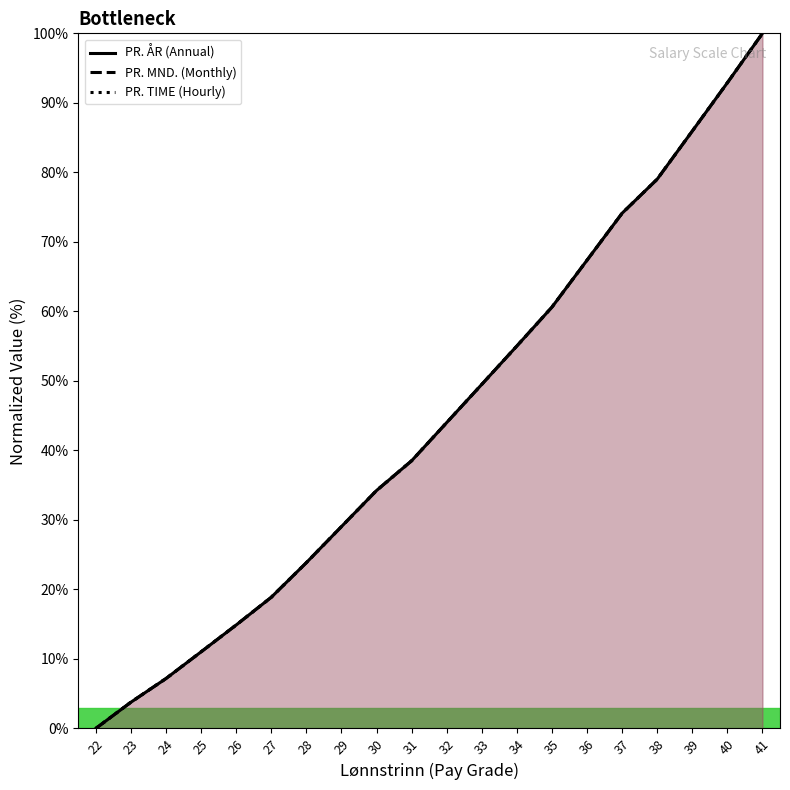

What value does the PR. ÅR series have at 23?

3.8